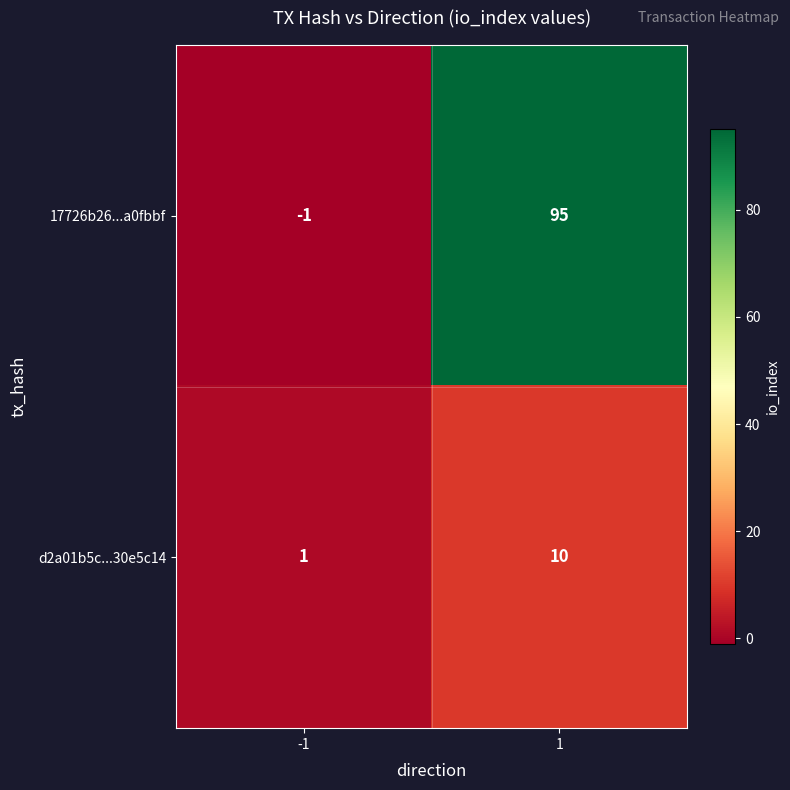

Reading left to right, what are all the values shown in this chart?

17726b26...a0fbbf: -1=-1	1=95
d2a01b5c...30e5c14: -1=1	1=10